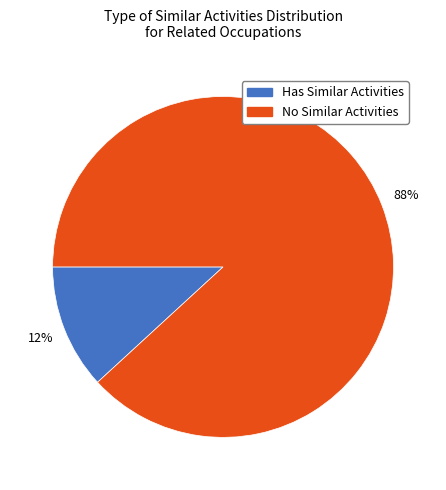

To the nearest percent, what is the average slice percentage?

50%